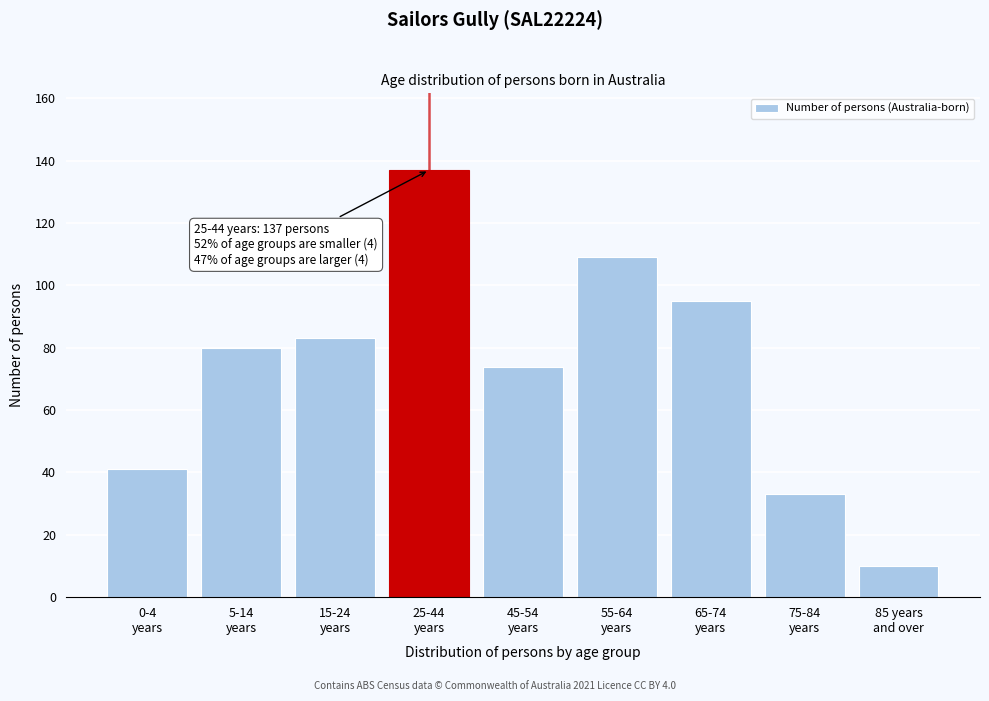

Reading left to right, list all the values displayed in this chart.

41	80	83	137	74	109	95	33	10